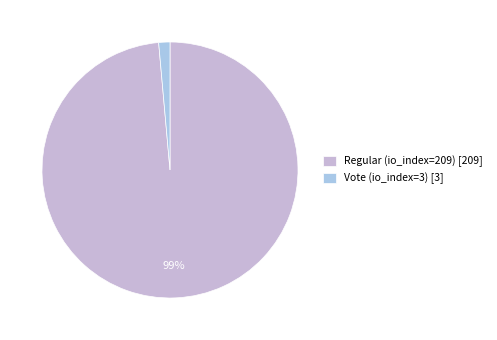

How many slices are in this pie chart?

2